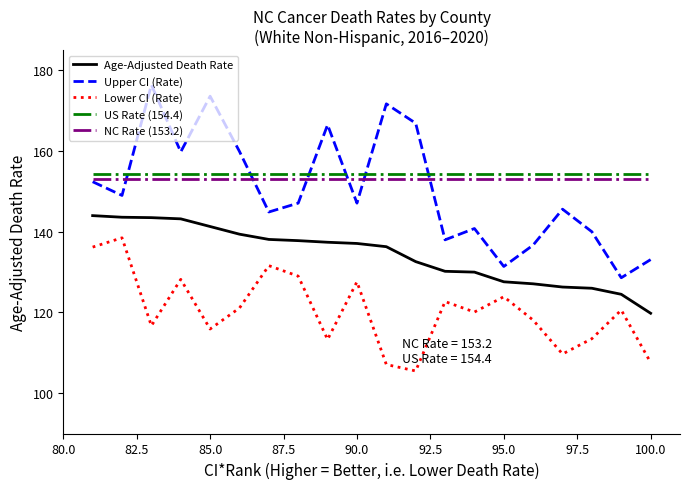

What is the minimum value for Age-Adjusted Death Rate?

119.8